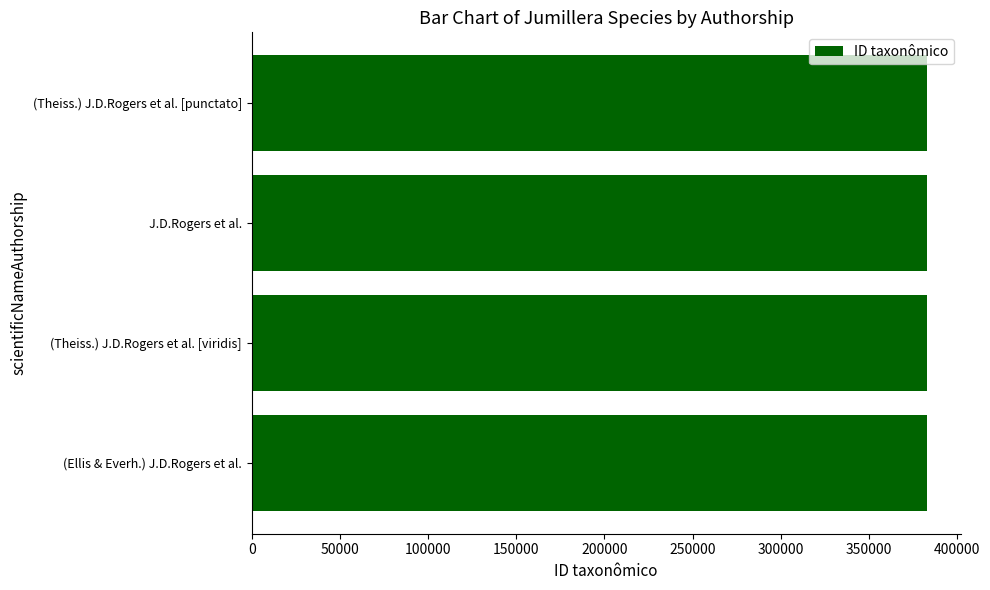

What is the ratio of the value at (Theiss.) J.D.Rogers et al. [punctato] to the value at (Theiss.) J.D.Rogers et al. [viridis]?

1.0